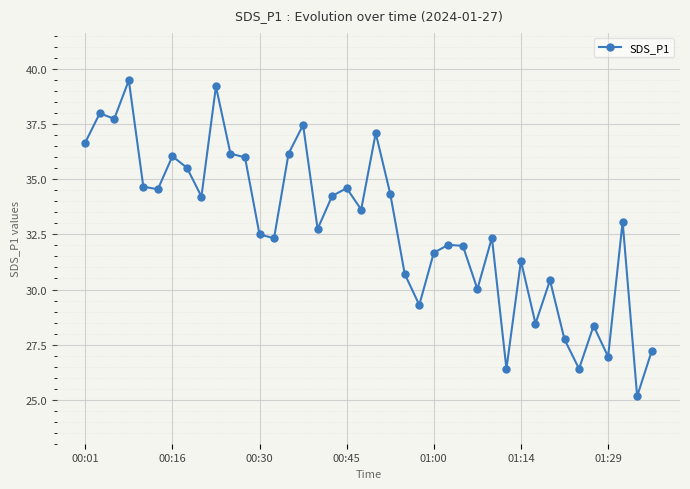

How many values are below 33?

20